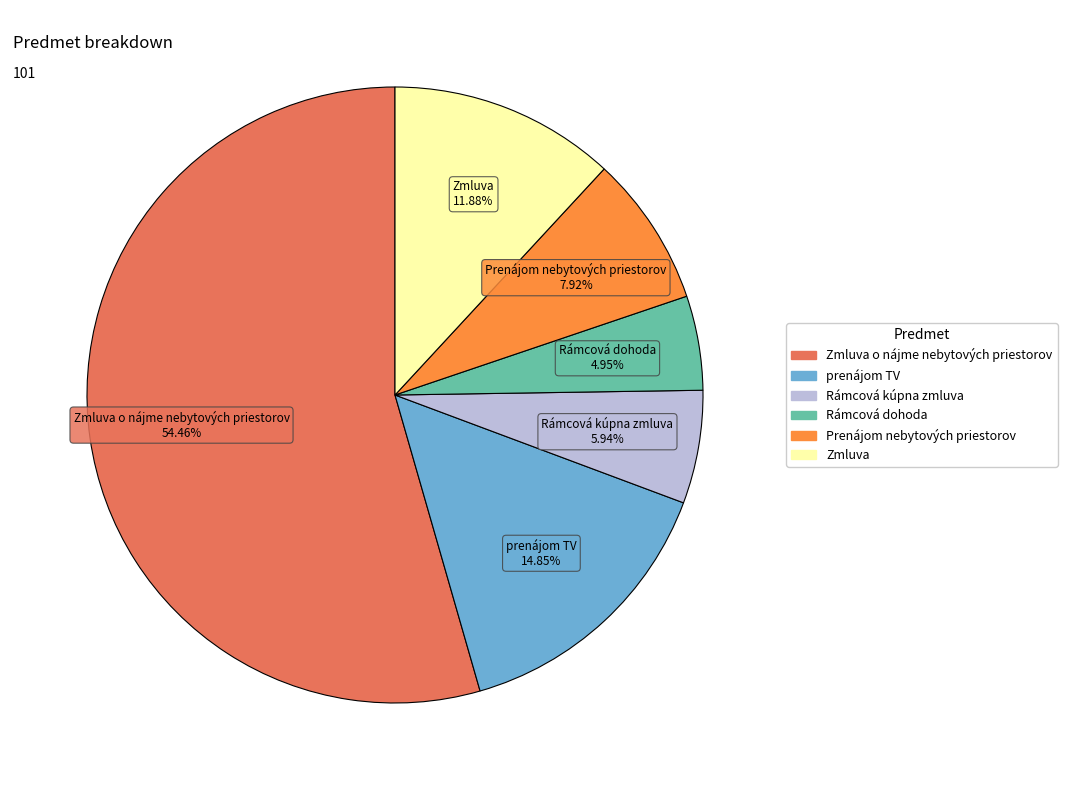

Is there any slice that represents more than half of the pie?

Yes